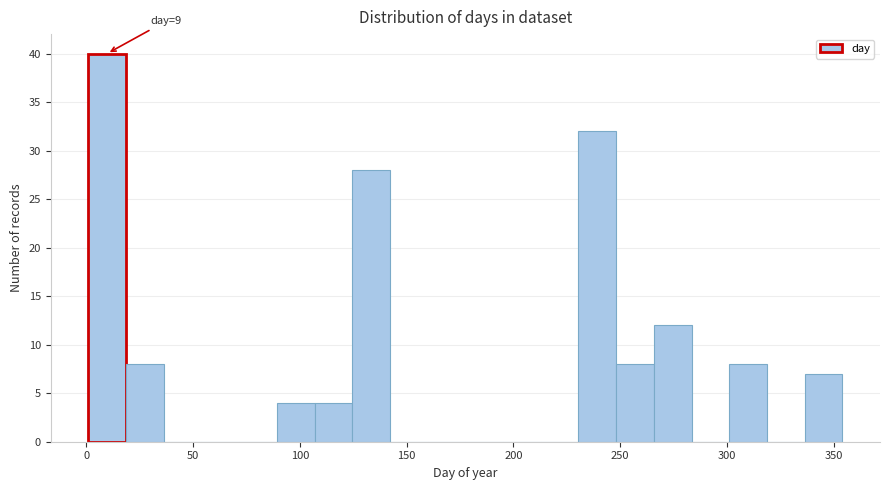

Around what value on the x-axis is the tallest bar? Give the approximate position of its centre, as read against the axis.

10